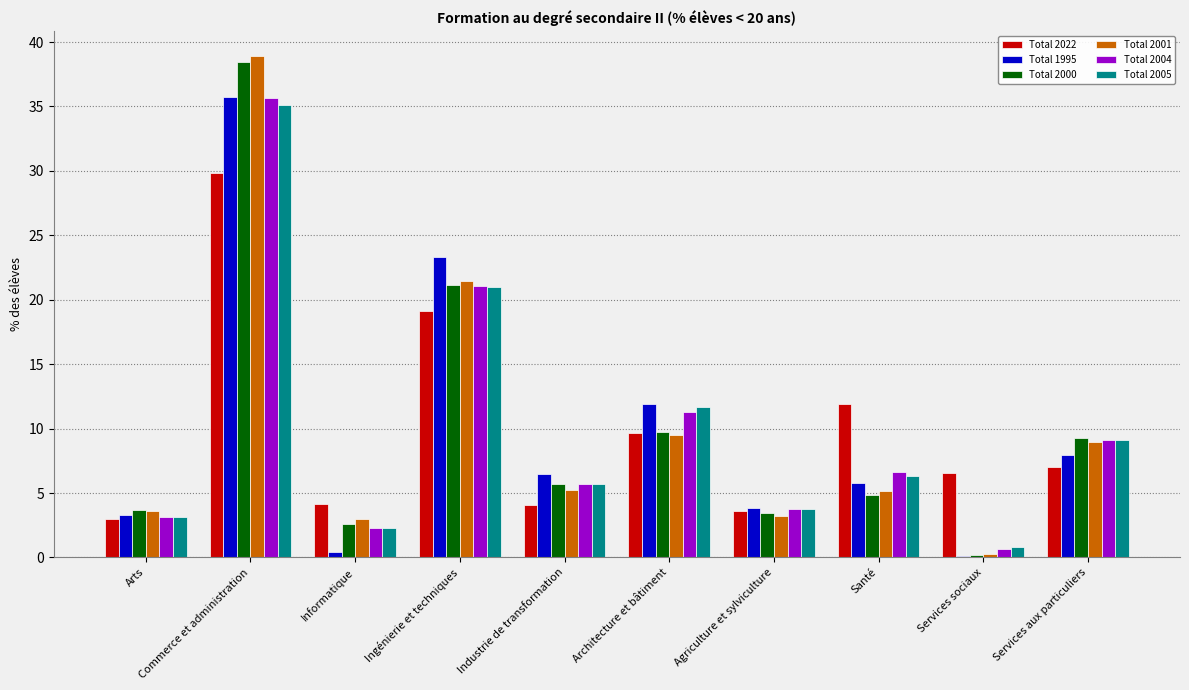

What position from the left is Santé?

8